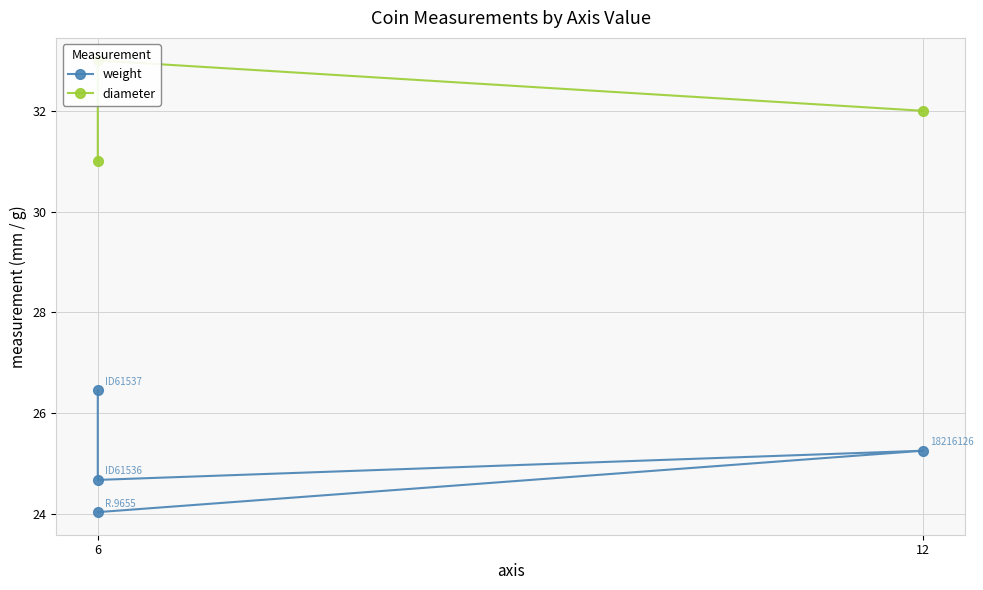

Does the chart have visible grid lines?

Yes